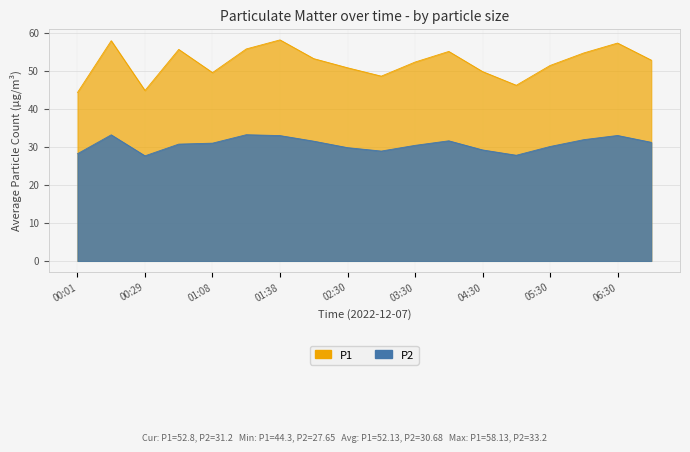

Does the chart have visible grid lines?

Yes